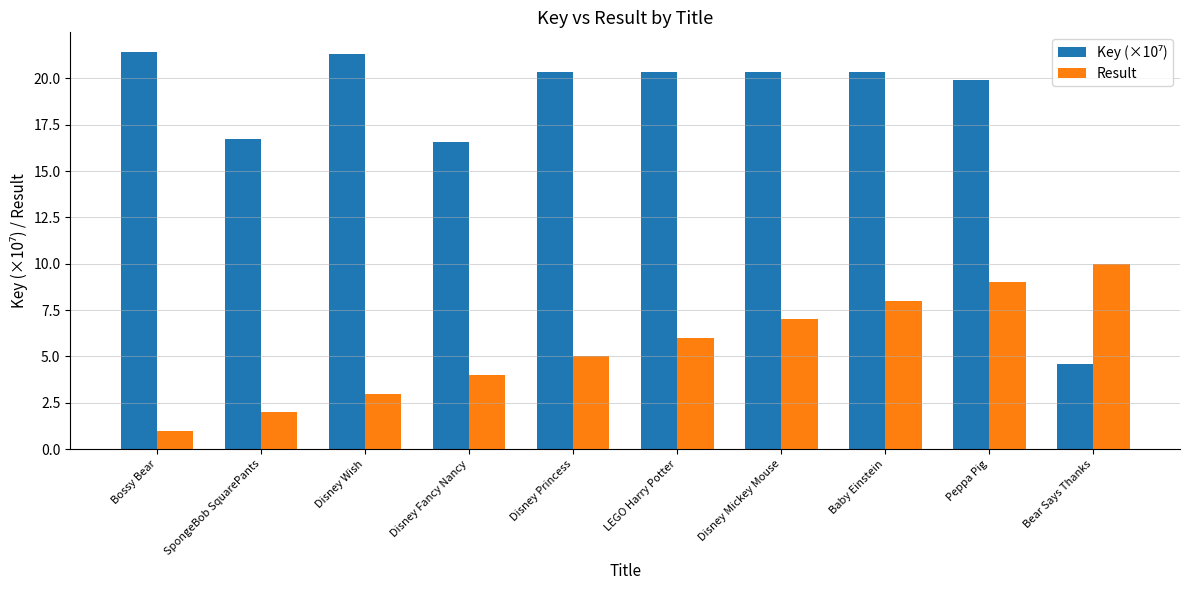

What is the difference between the Result values at SpongeBob SquarePants and Disney Princess?

3.0